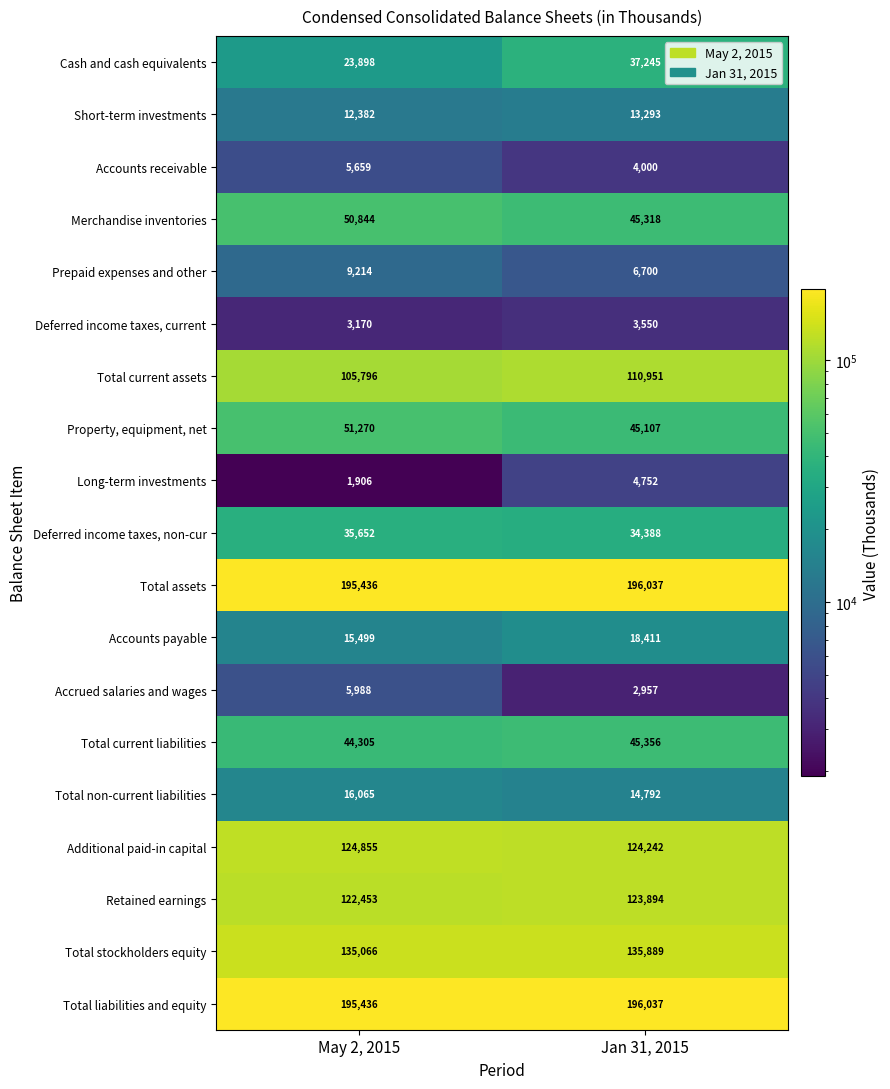

What is the lowest value of the Accrued salaries and wages series?

2957